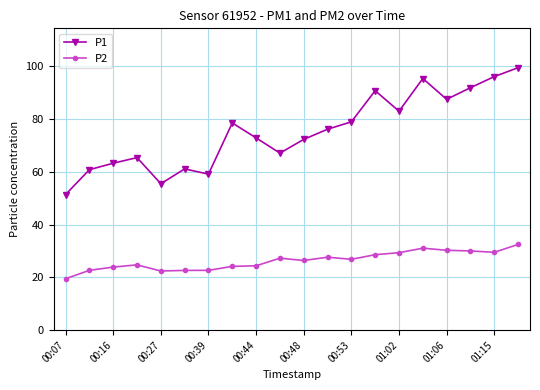

Which series has the widest spread of values?

P1